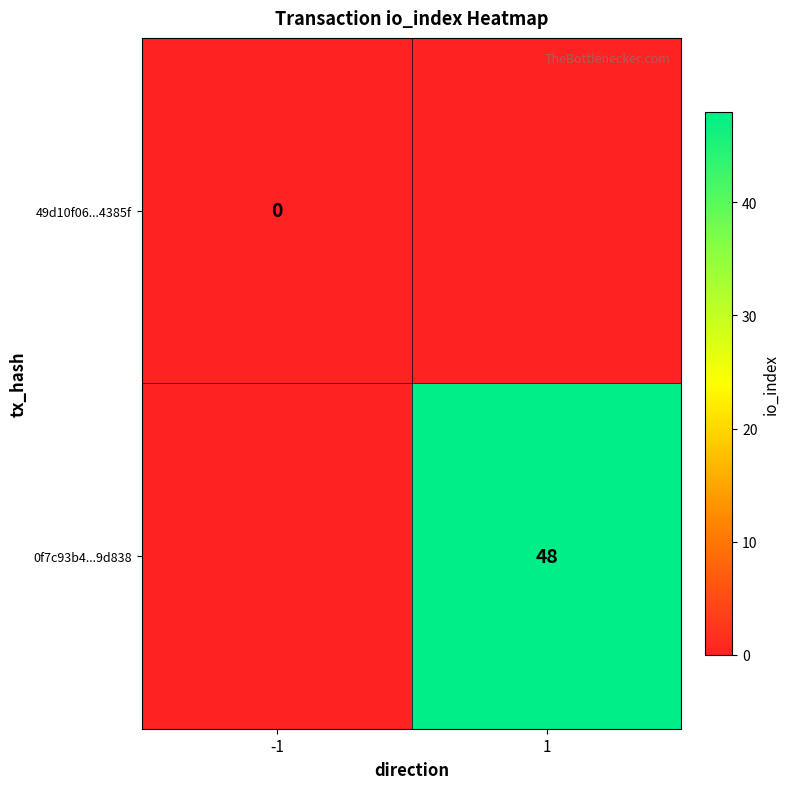

Is it true that 0f7c93b4...9d838 equals 12 at 1?

False